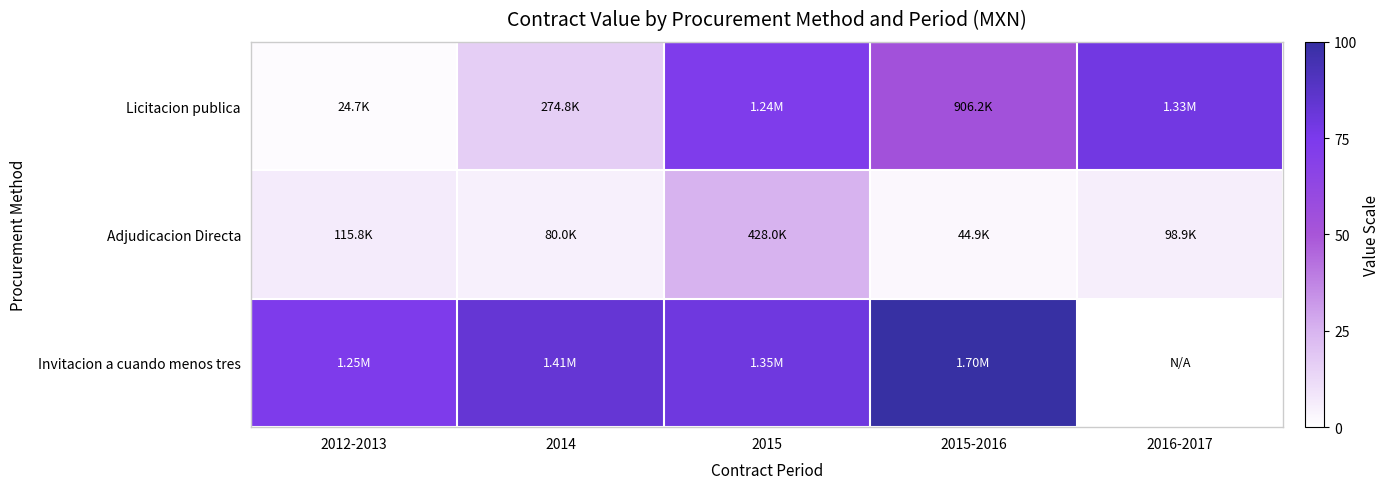

Between 2012-2013 and 2015, which is larger?

2015